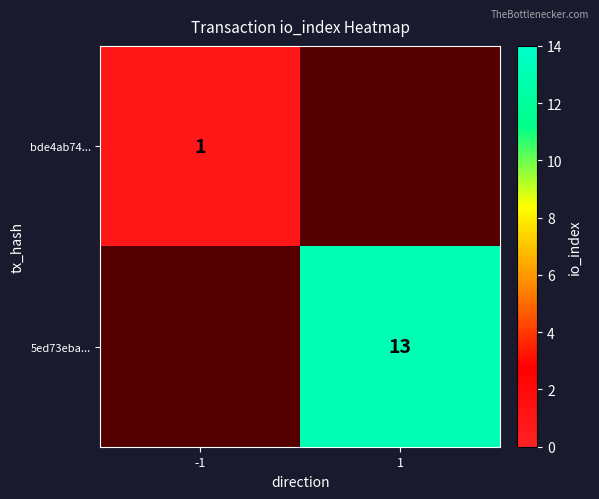

The value of 5ed73eba... at 1 is 13. True or false?

True